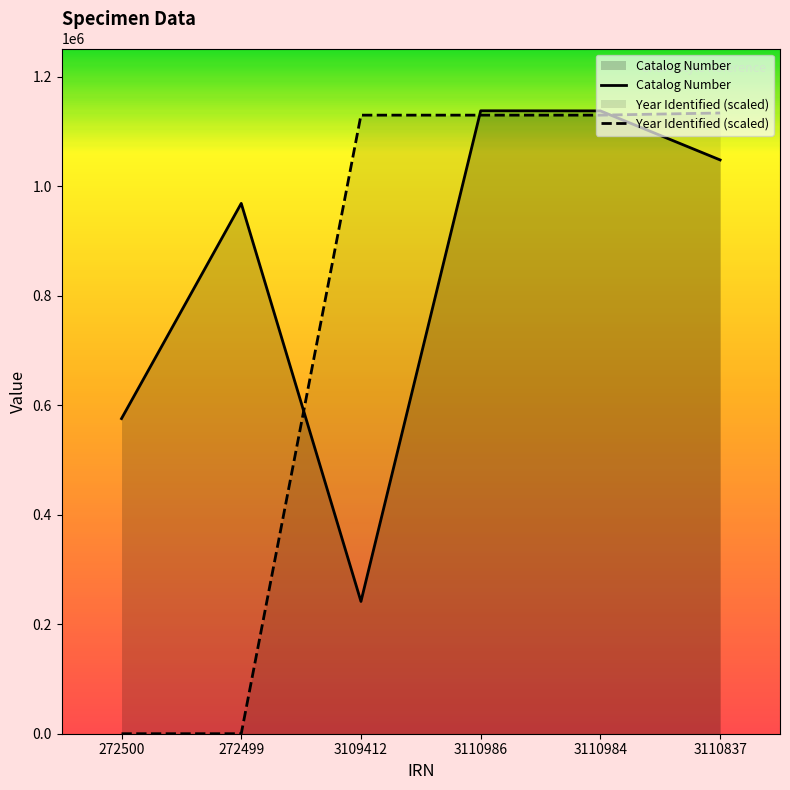

How many data points in Catalog Number are above 1048263?

2